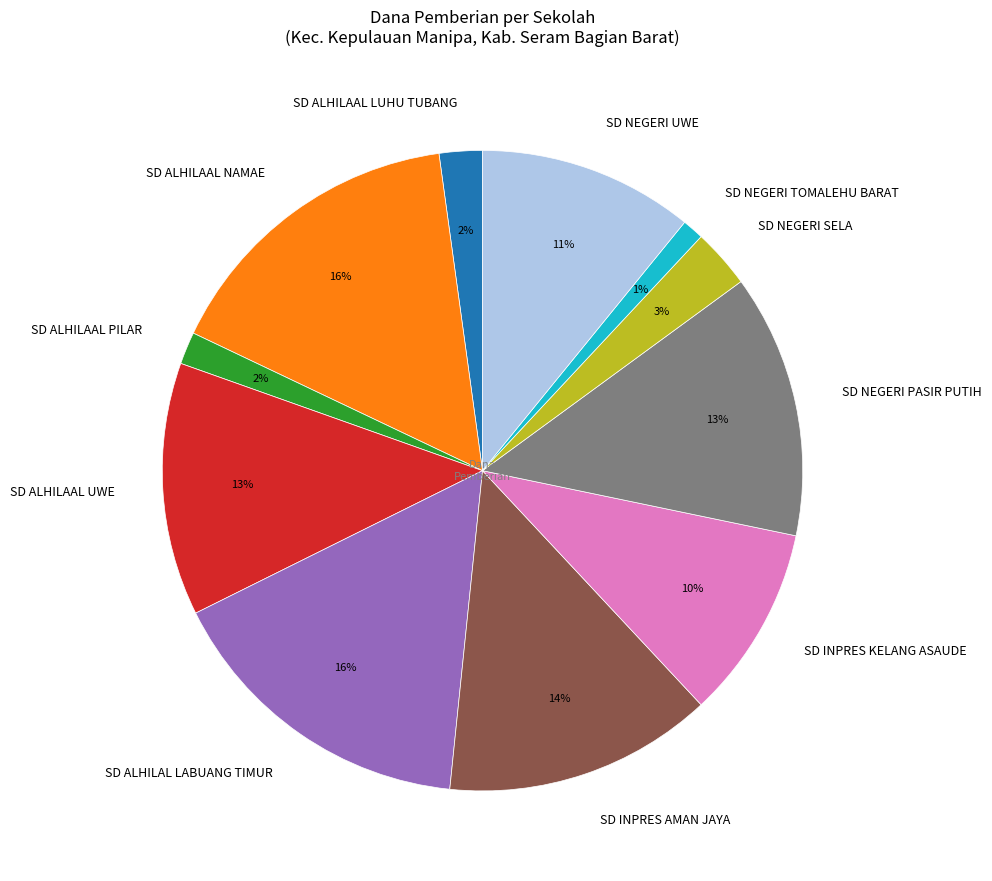

Is there a majority slice in this chart?

No